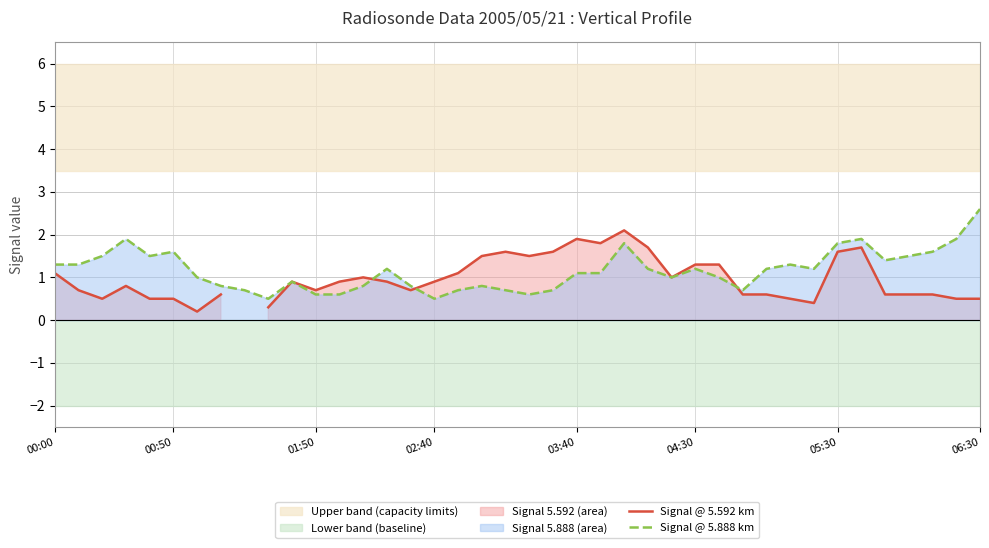

The Signal @ 5.888 km series shows 3.2 at 05:30. True or false?

False